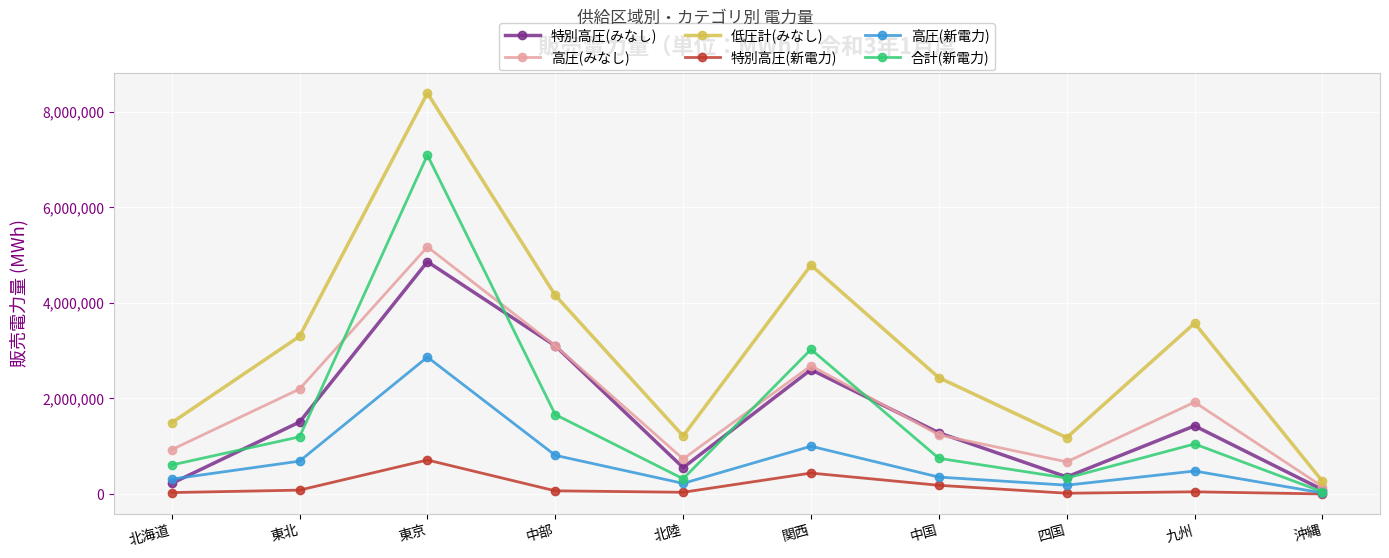

How many lines are shown in the chart?

6